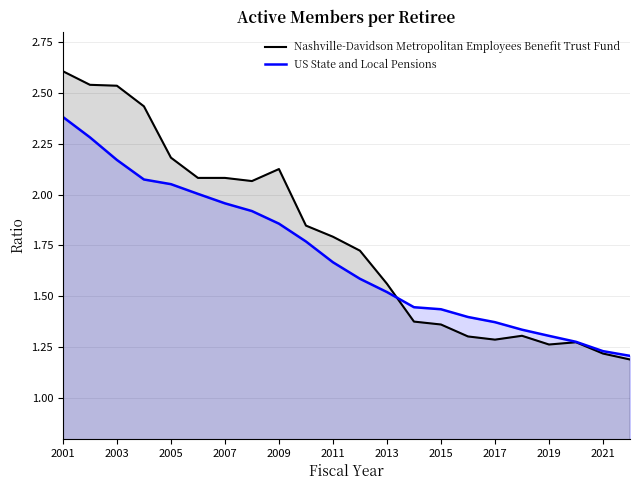

Which series ends up on top after the final intersection of Nashville-Davidson Metropolitan Employees Benefit Trust Fund and US State and Local Pensions?

US State and Local Pensions